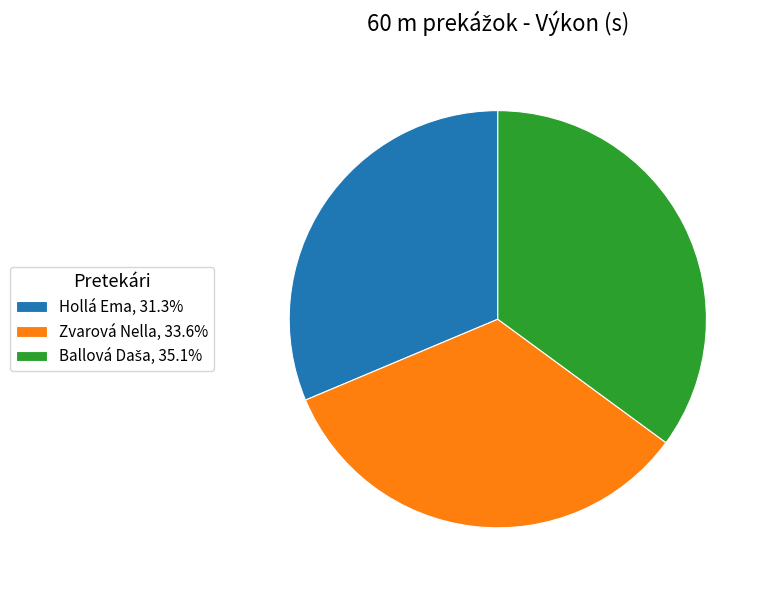

Which has a higher value, Hollá Ema or Zvarová Nella?

Zvarová Nella